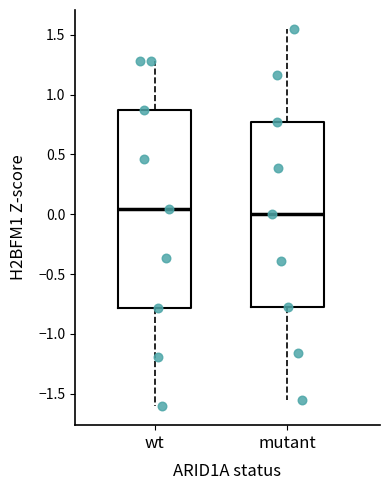

Reading left to right, read every box against the y-axis: the position of its median line, the range the box covers, and the ends of its whiskers. The values are not printed on the chart, so give them approximately, as read against the axis.

wt: median 0.05, box -0.80 to 0.85, whiskers -1.60 to 1.30
mutant: median 0.00, box -0.75 to 0.75, whiskers -1.55 to 1.55